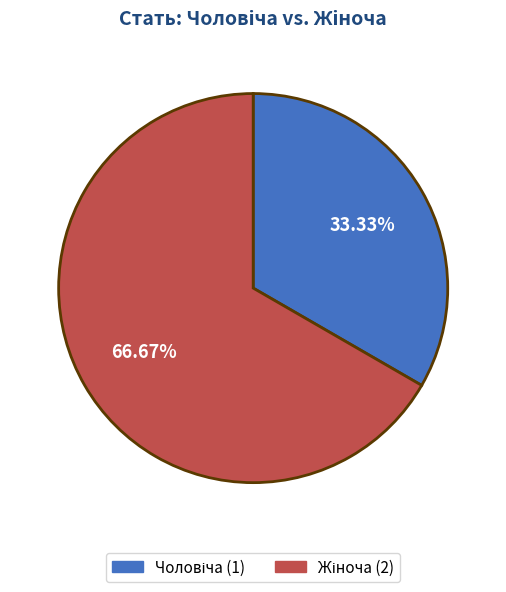

Does any single category account for the majority?

Yes